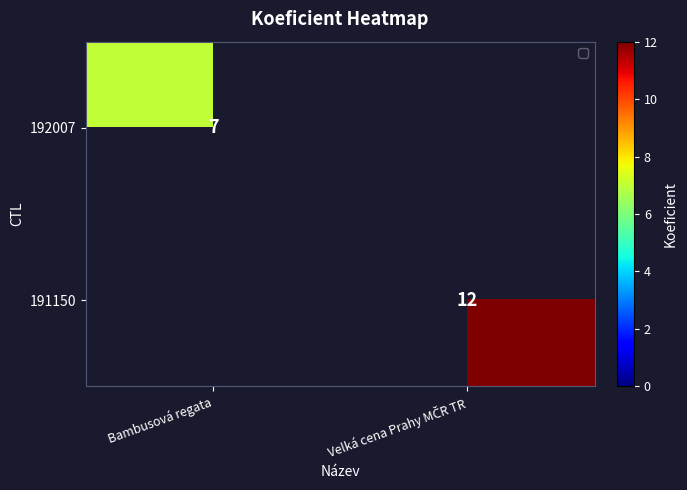

The value of 192007 at Bambusová regata is 2.0. True or false?

False